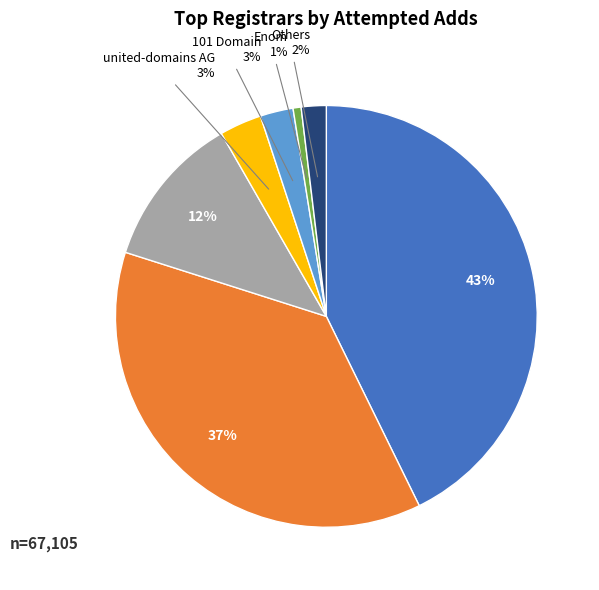

Does any single category account for the majority?

No